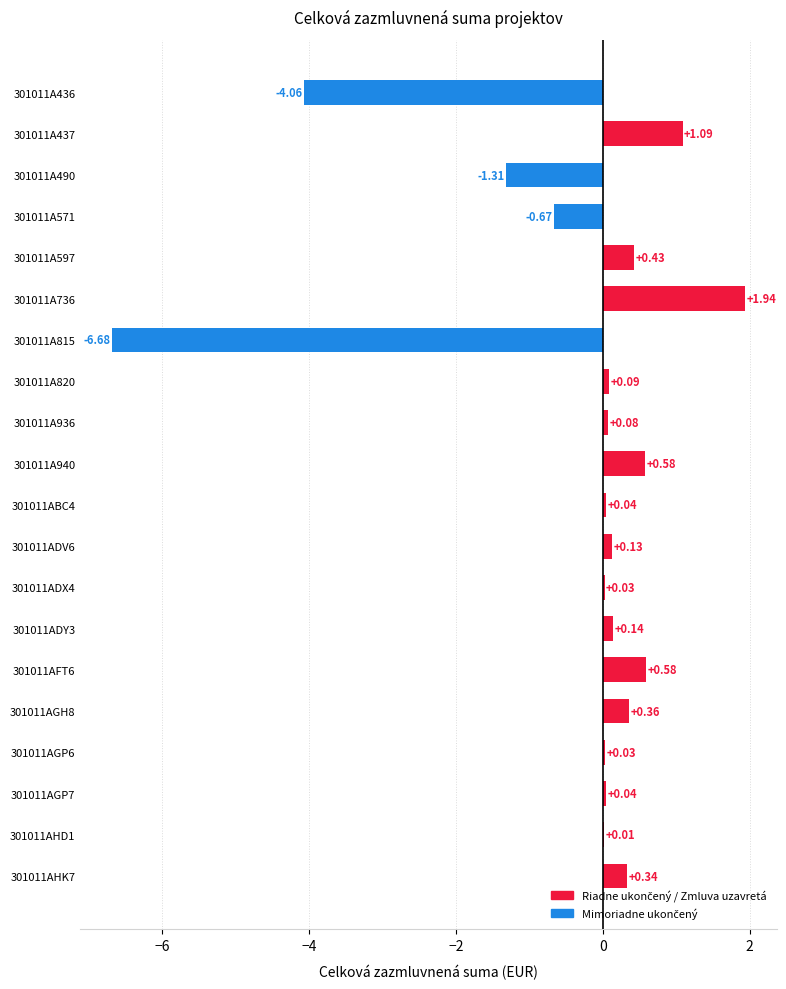

Are the bars horizontal?

Yes